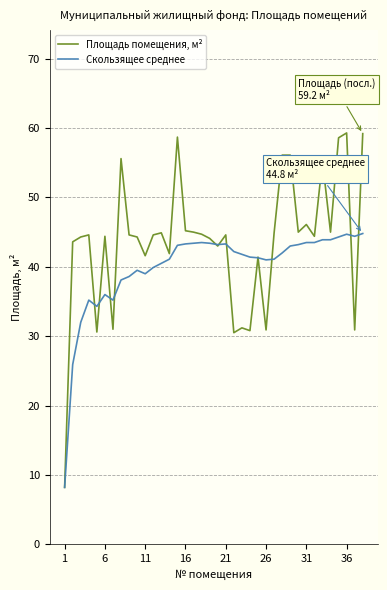

Does the chart display data point markers on the line(s)?

No